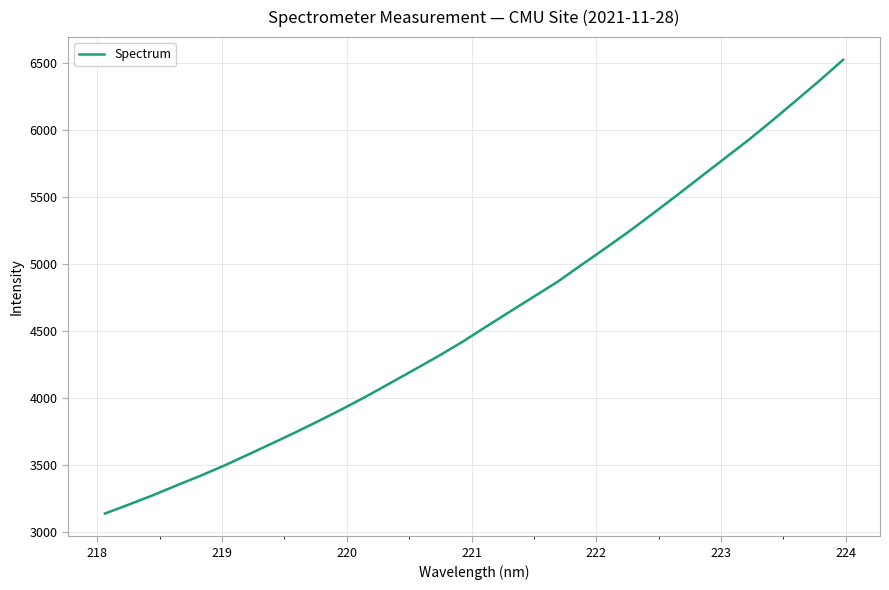

What is the smallest value displayed?

3135.6